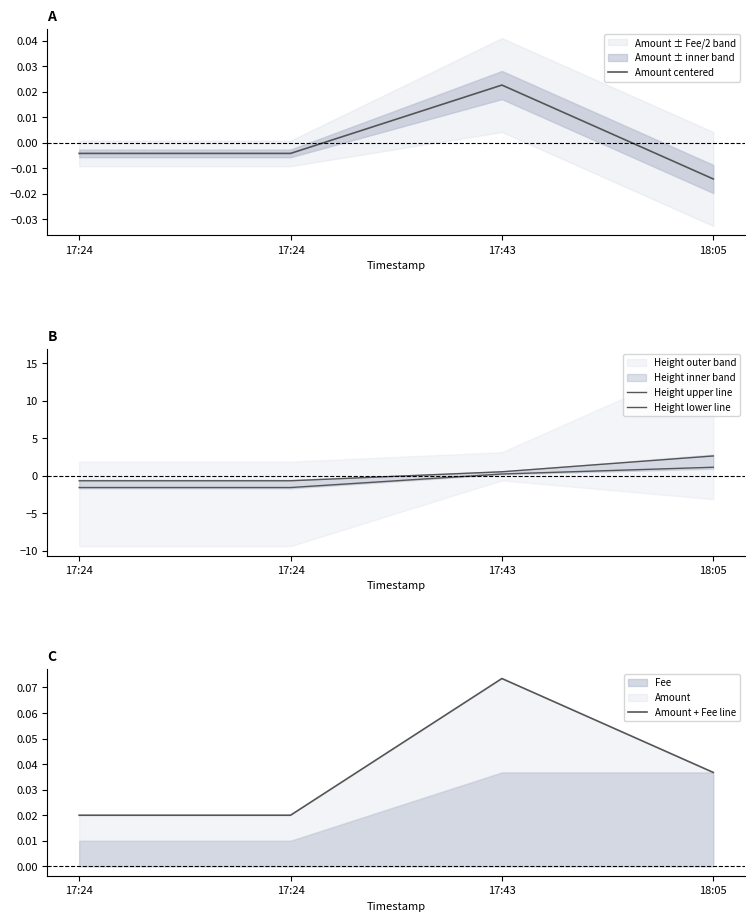

Does the chart display data point markers on the line(s)?

No